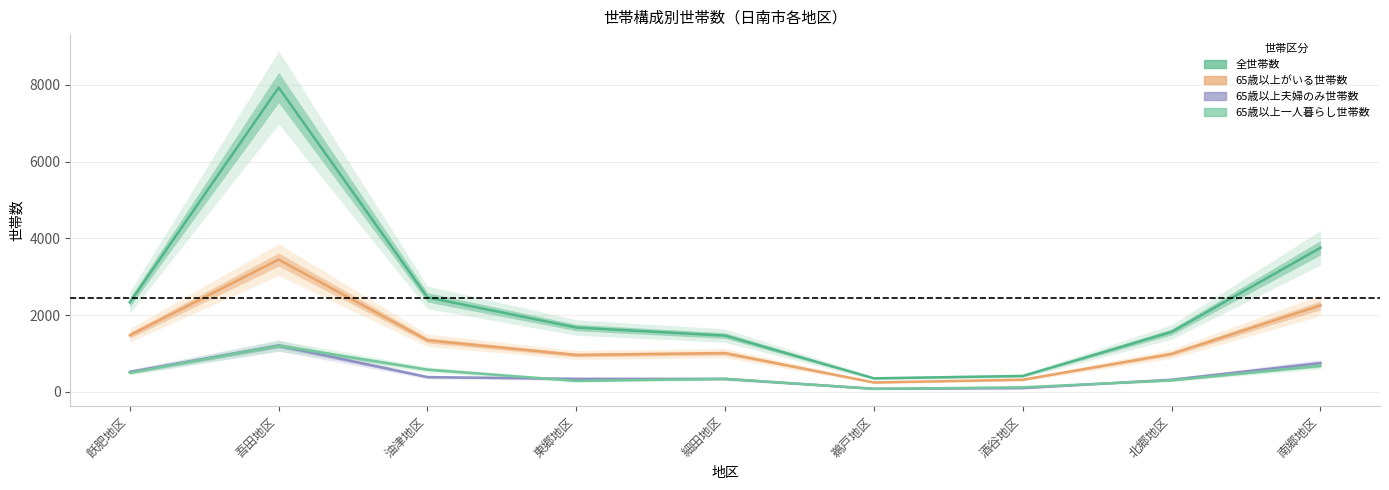

Reading left to right, list all the values displayed in this chart.

全世帯数: 2332	7930	2464	1678	1467	354	416	1564	3755
65歳以上がいる世帯数: 1476	3448	1345	963	1011	246	318	992	2255
65歳以上夫婦のみ世帯数: 523	1208	386	341	339	82	97	318	753
65歳以上一人暮らし世帯数: 500	1204	582	287	341	79	120	302	680